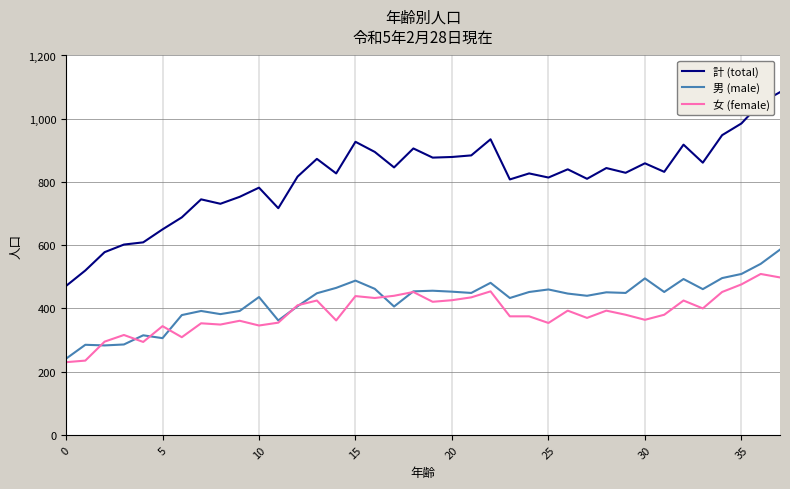

Which series has the largest total across all categories?

計 (total)